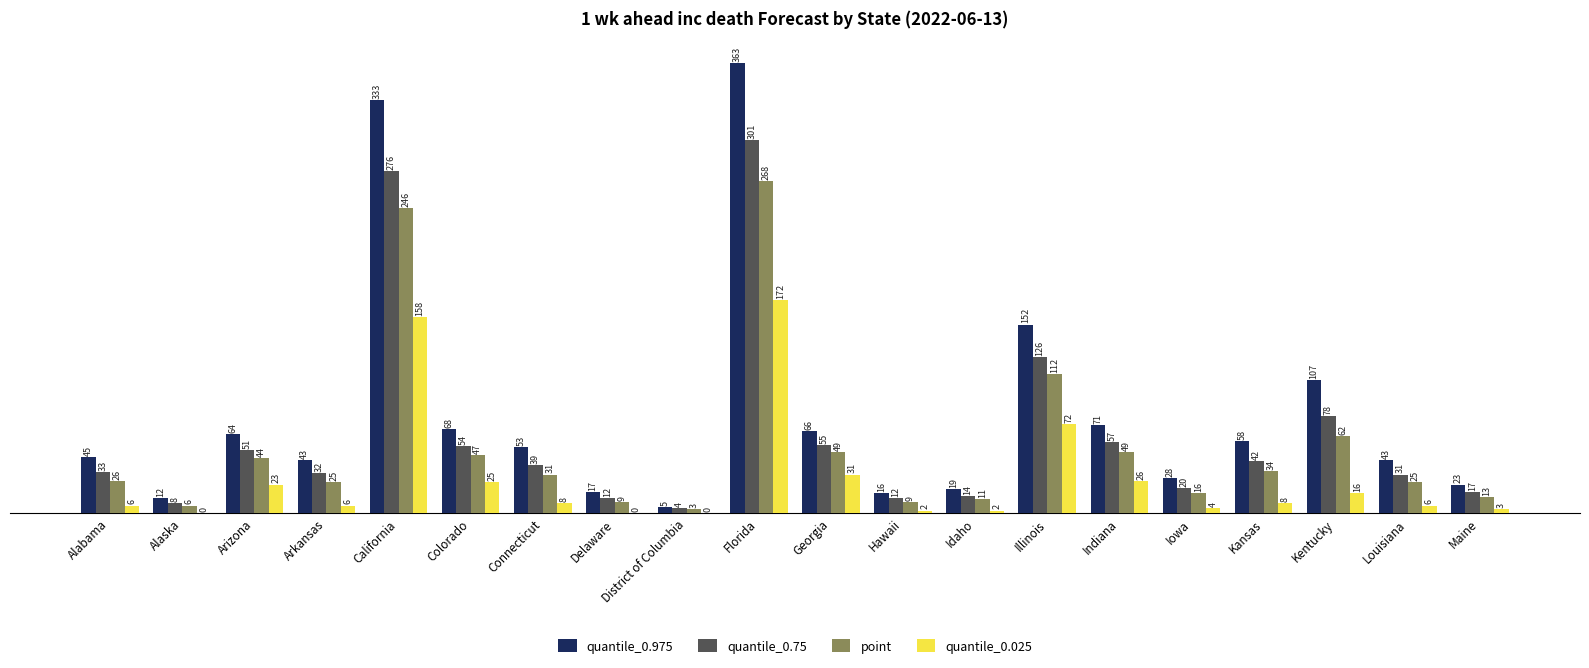

What is the spread (max minus min) of values at Indiana?

45